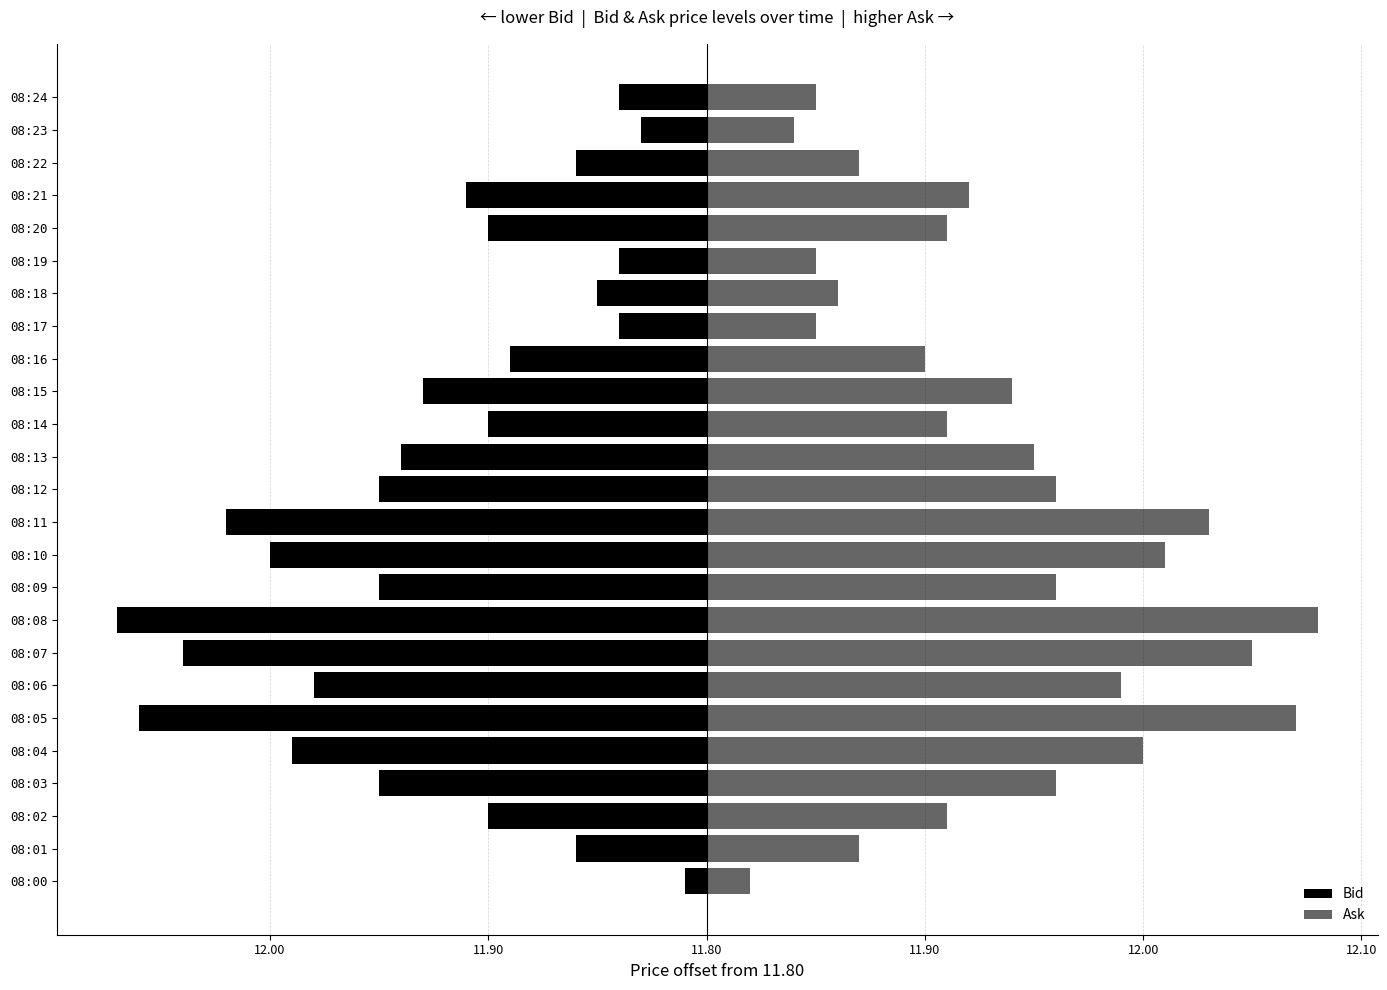

Count the number of data series in this chart.

2